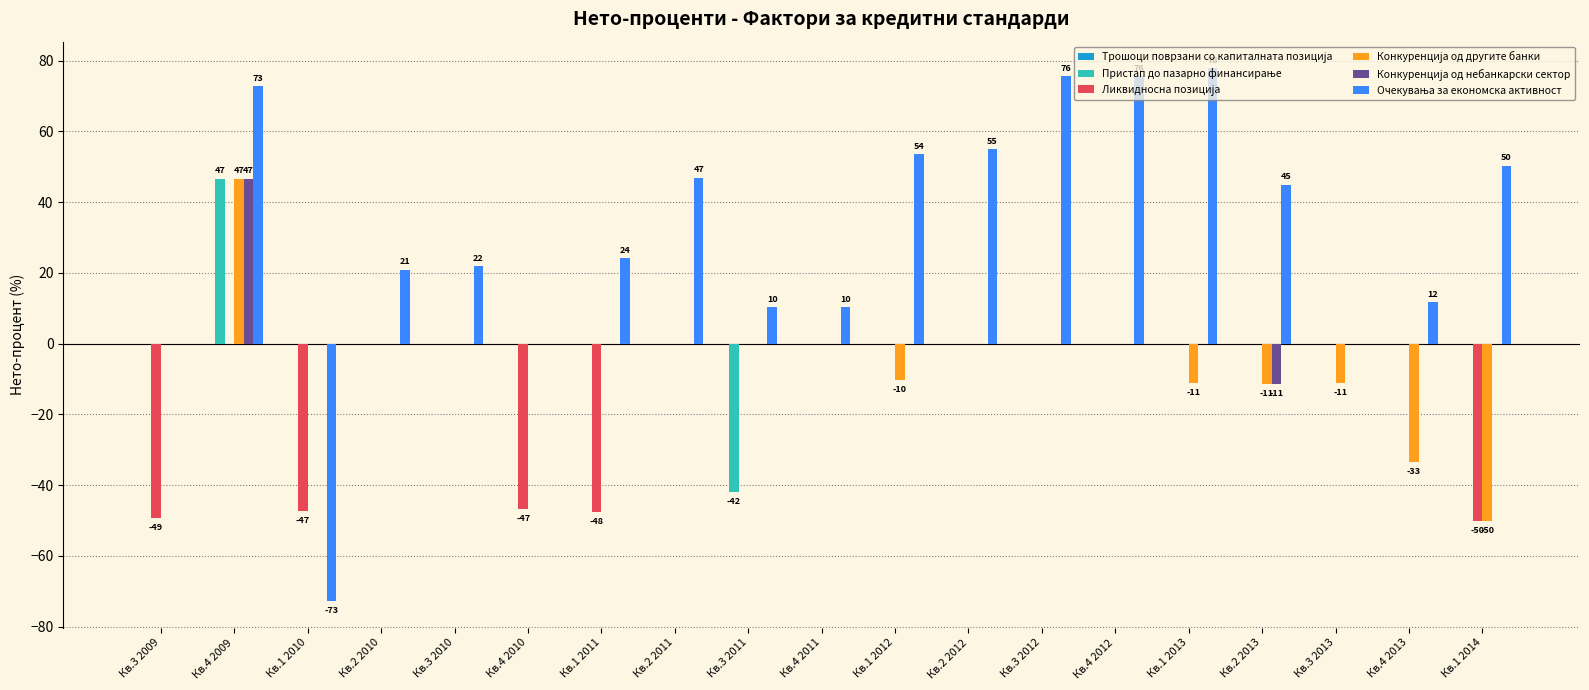

What is the total value across all series at Кв.3 2012?

75.6